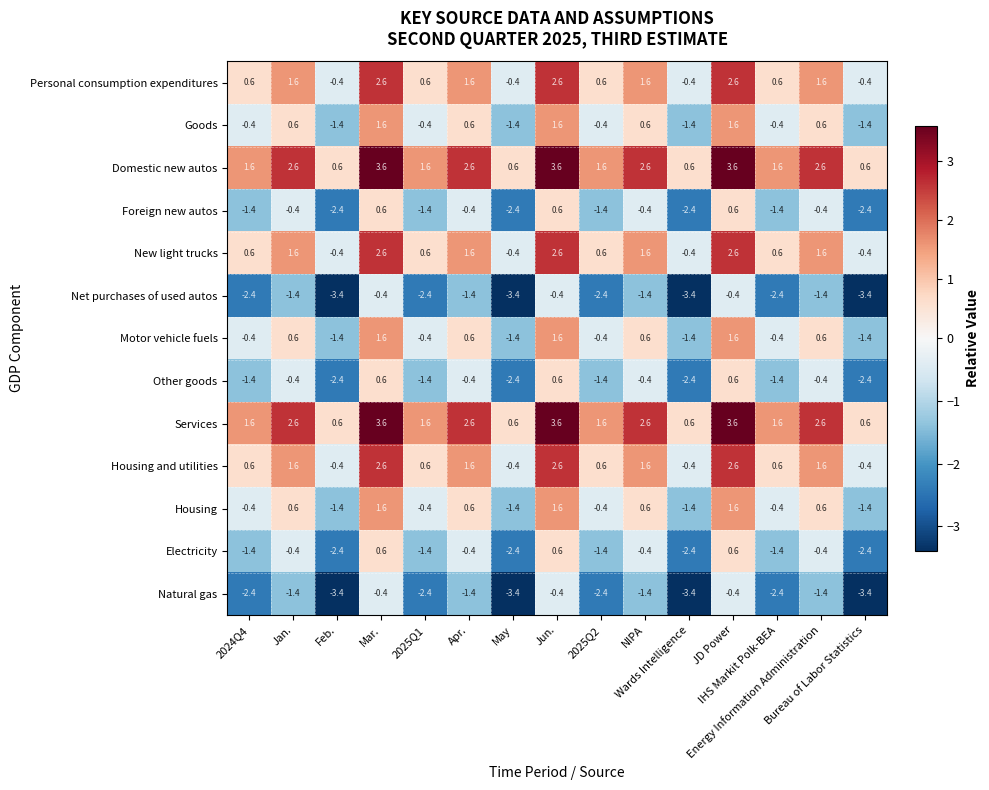

What is the sum of all Net purchases of used autos values?

-30.0